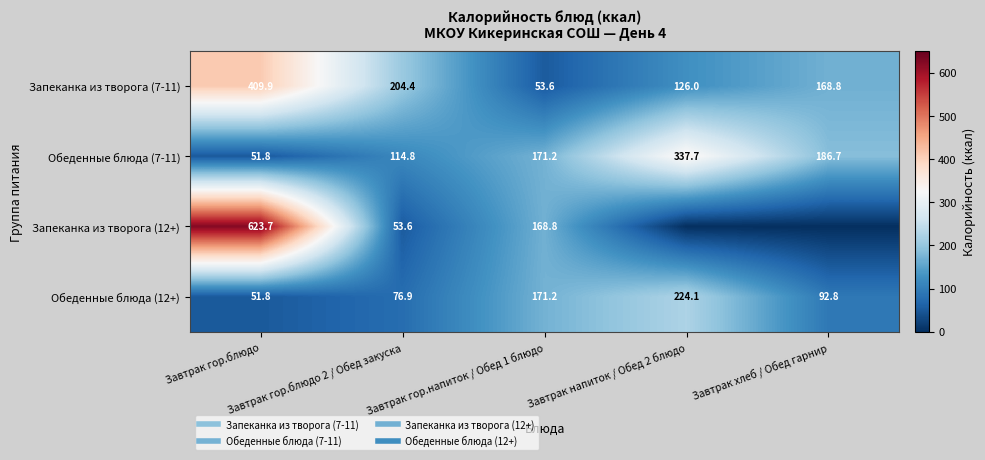

What is the sum of all Обеденные блюда (7-11) values?

862.2